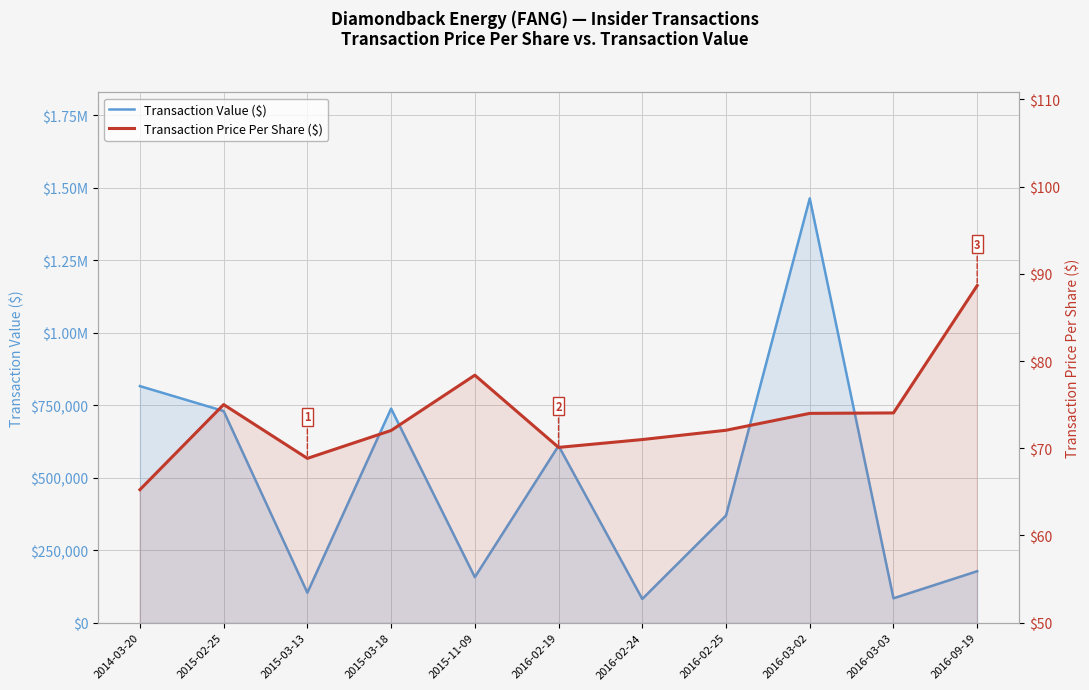

The Transaction Price Per Share ($) series shows 70.1 at 2016-02-19. True or false?

True